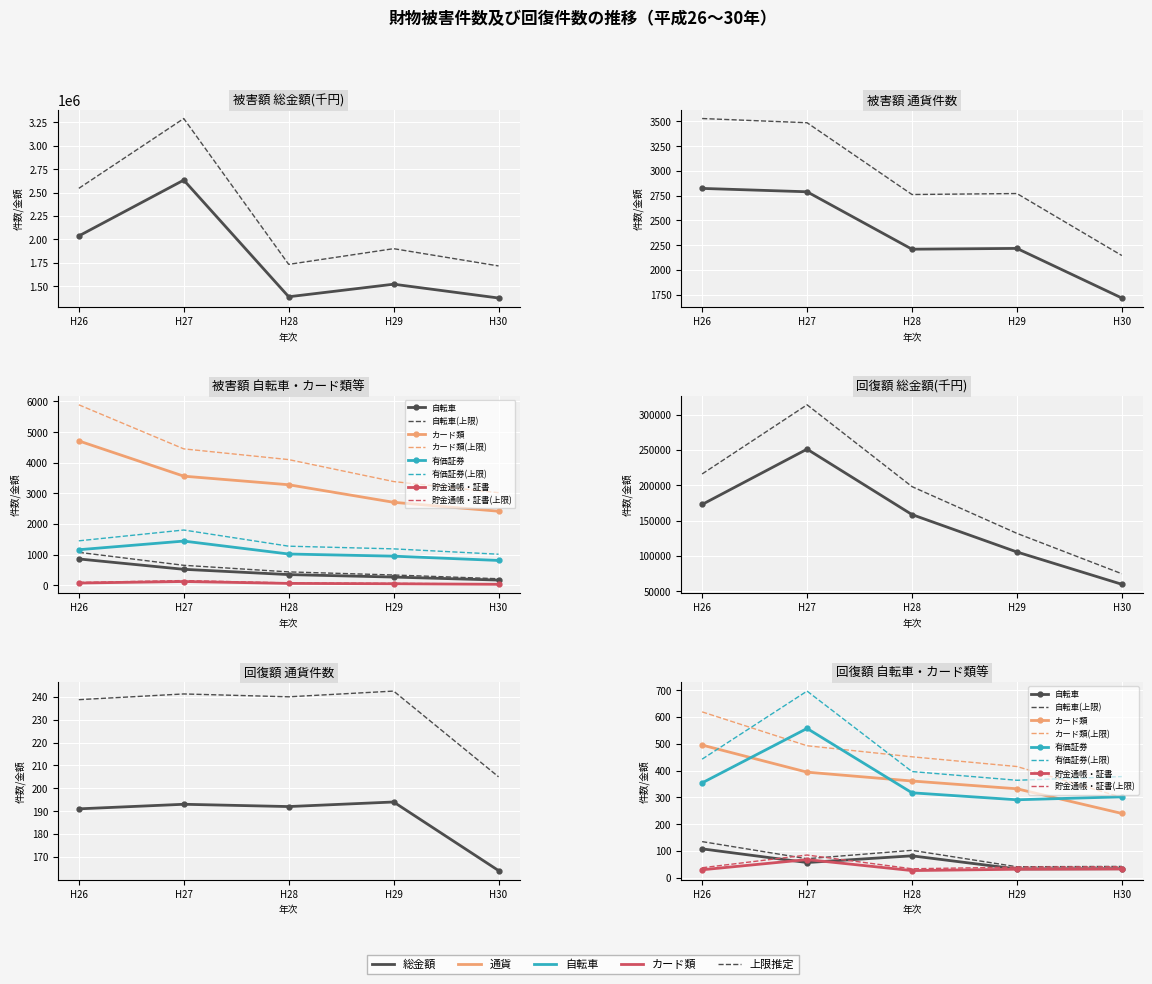

What is the maximum value for 被害額_貯金通帳・証書?

125.0